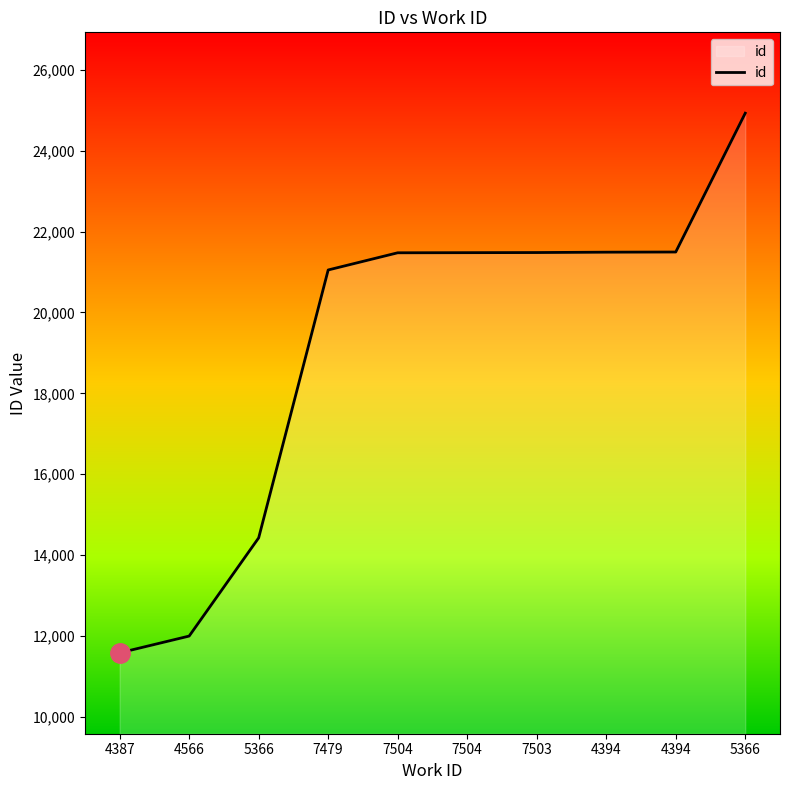

Is this an area chart (filled region under the line)?

Yes